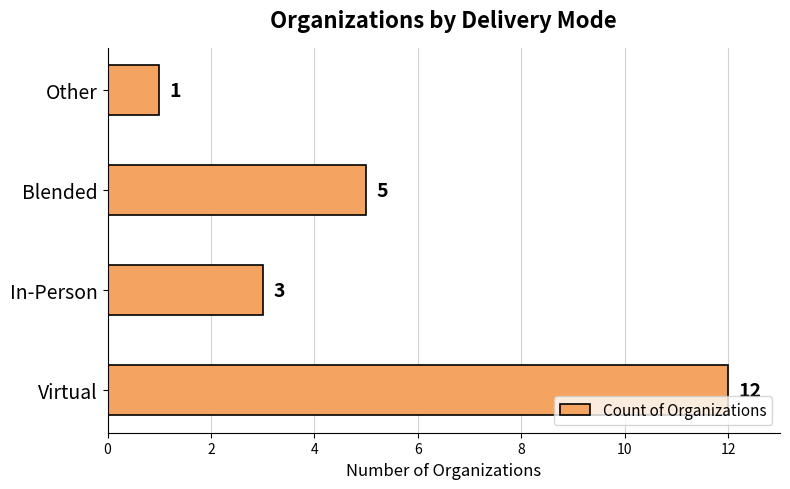

What is the average value?

5